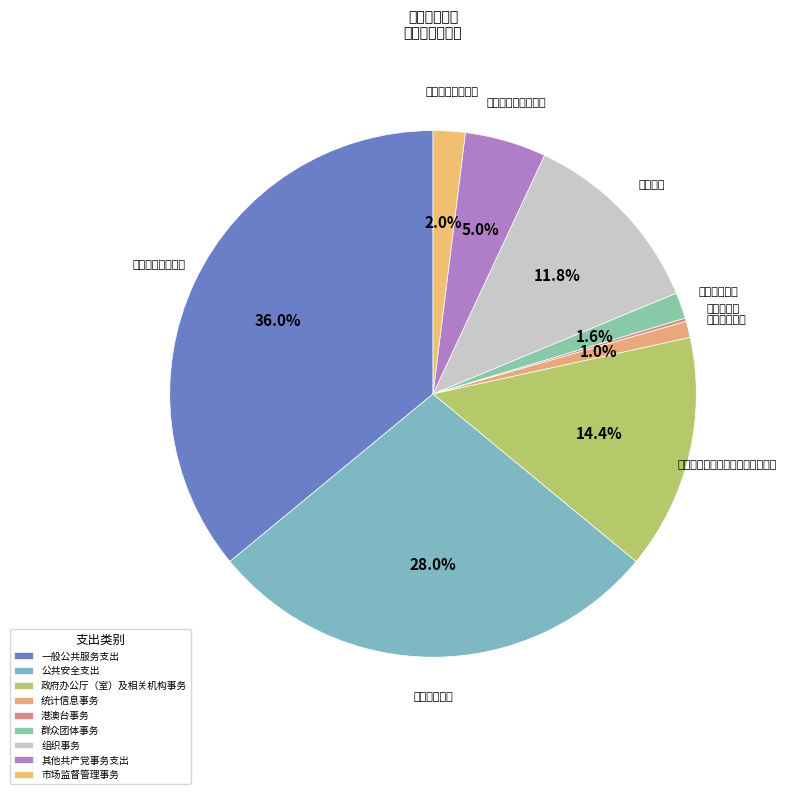

Is it true that 港澳台事务 is 1% of the pie?

False